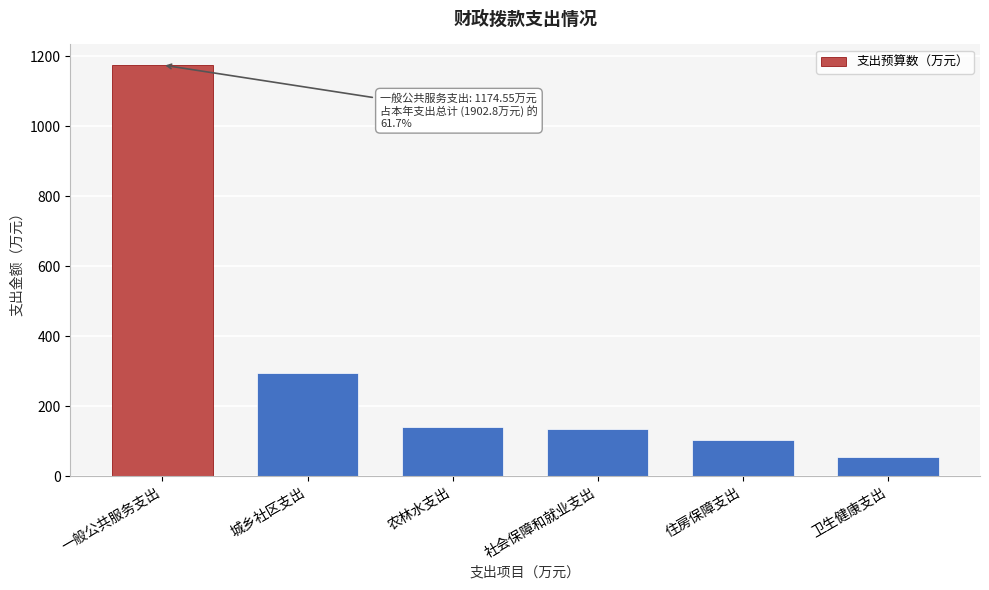

What is the smallest value displayed?

53.7